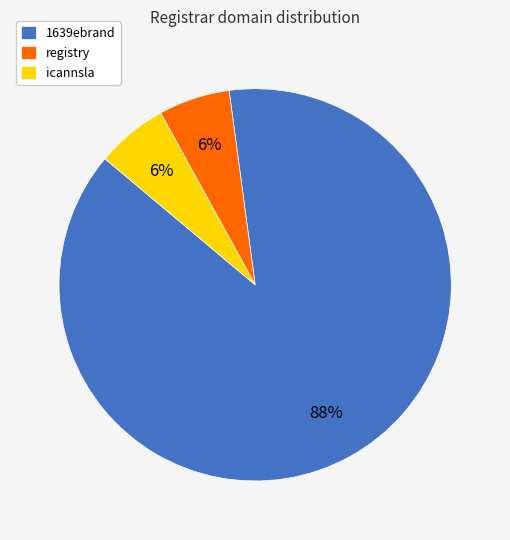

Which slice represents more than half of the pie?

1639ebrand